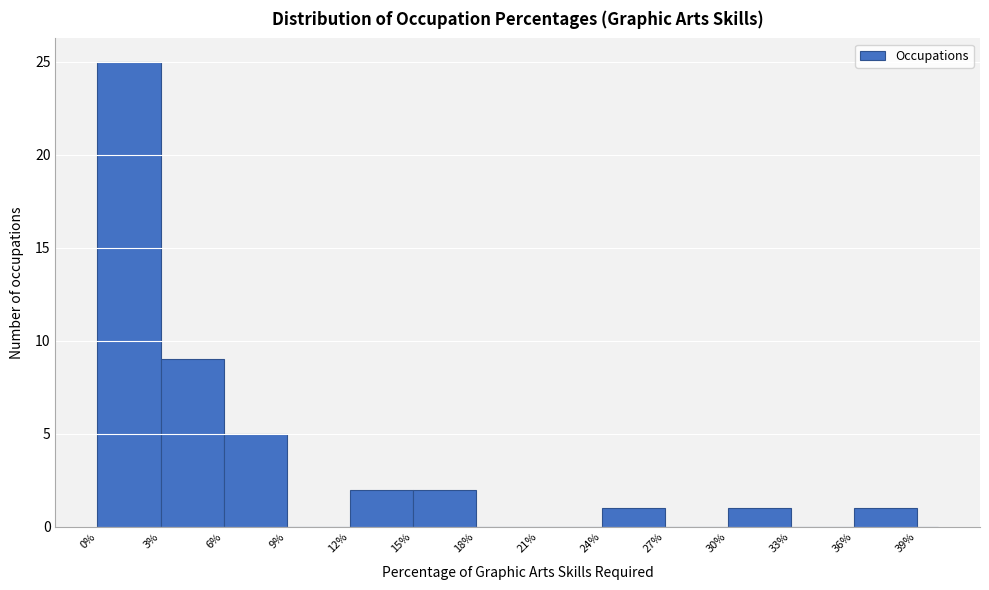

Read against the x-axis, roughly where is the centre of the tallest bar?

1.5